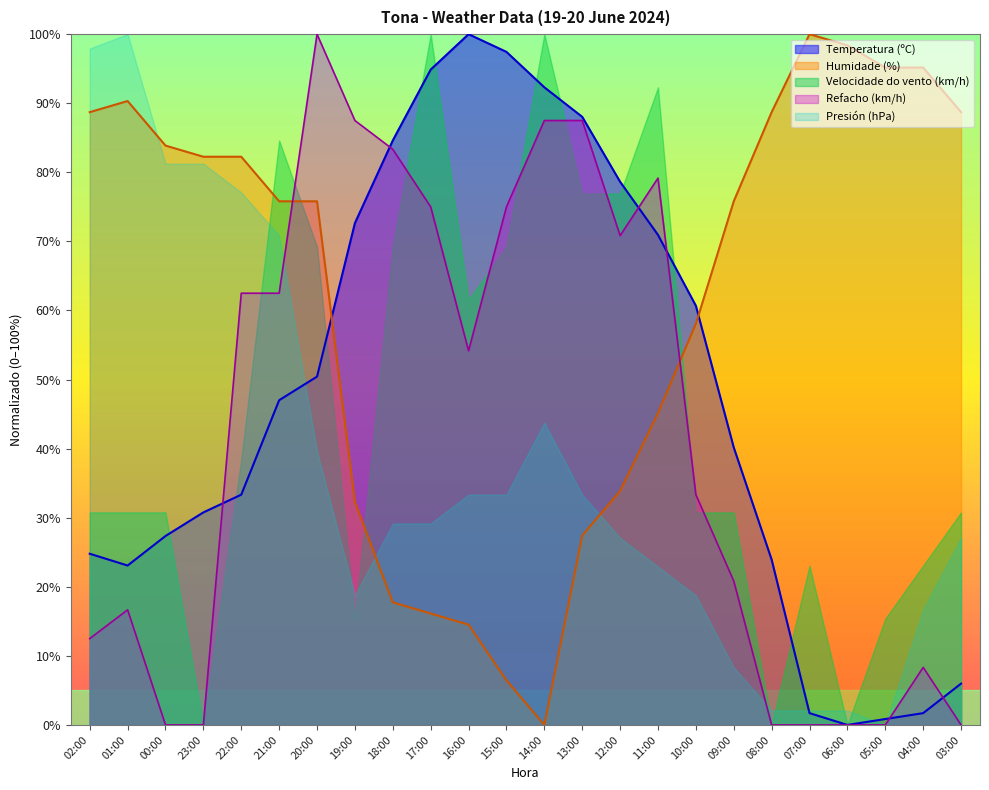

What is the approximate value of Humidade (%) at 17:00?

16.1